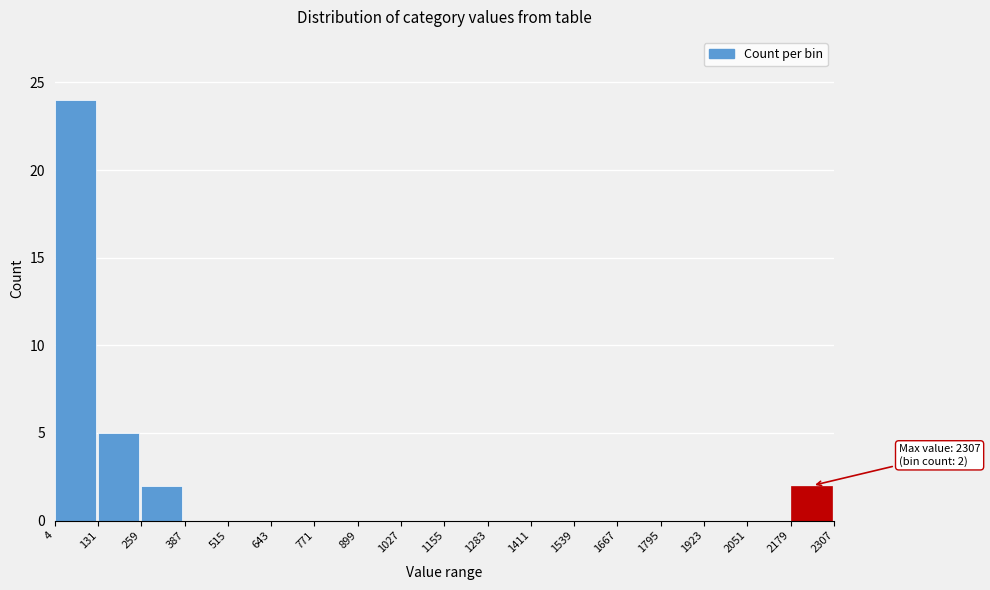

Which range on the x-axis has the tallest bar?

4 to 131